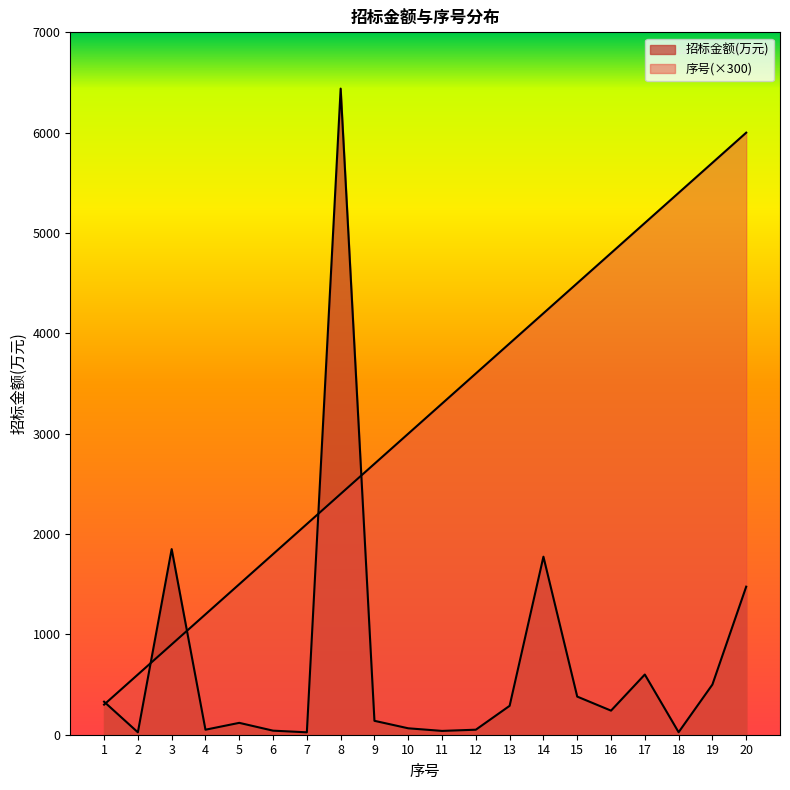

Read the 序号 value at 4.

1200.0